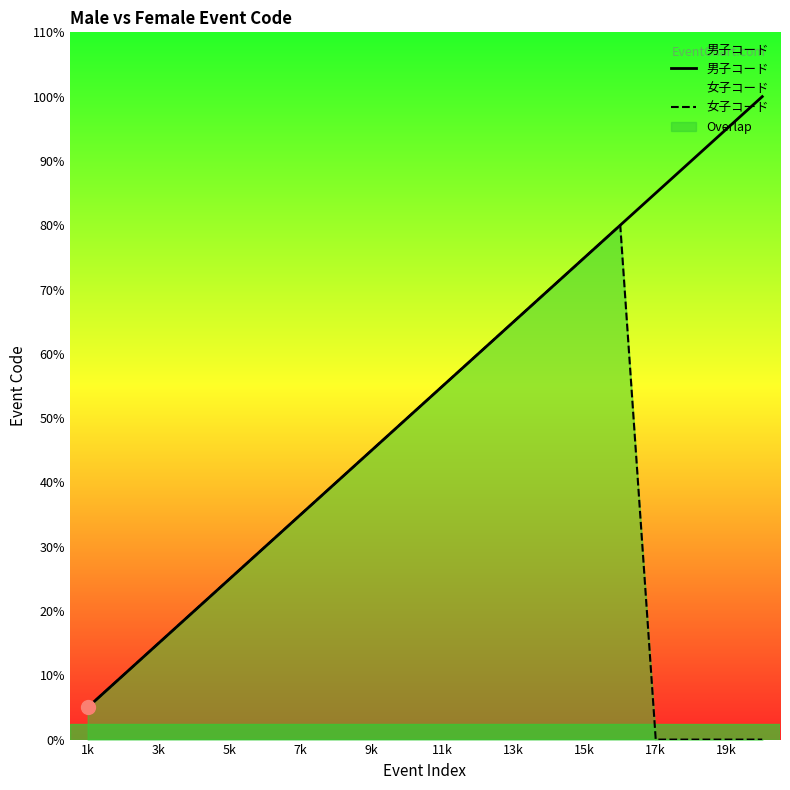

What are all the series names shown in the legend?

男子コード, 女子コード